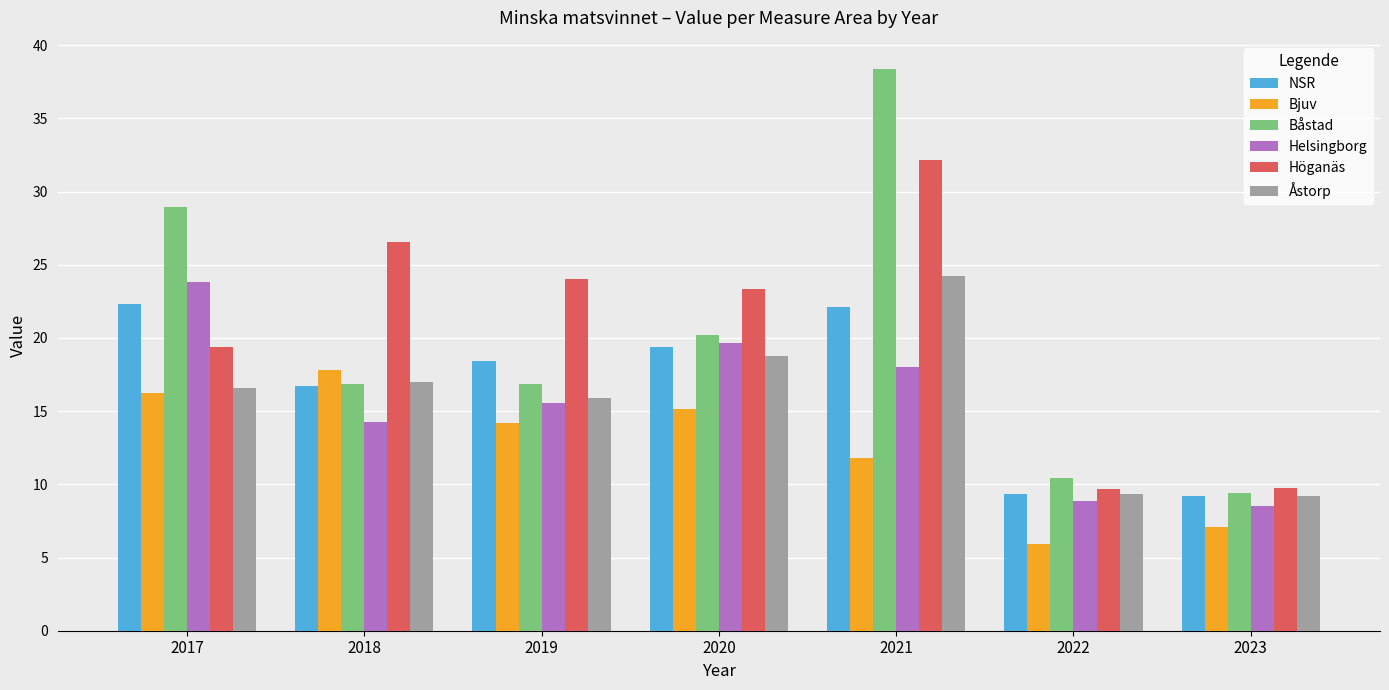

Which series has the largest range (max minus min)?

Båstad